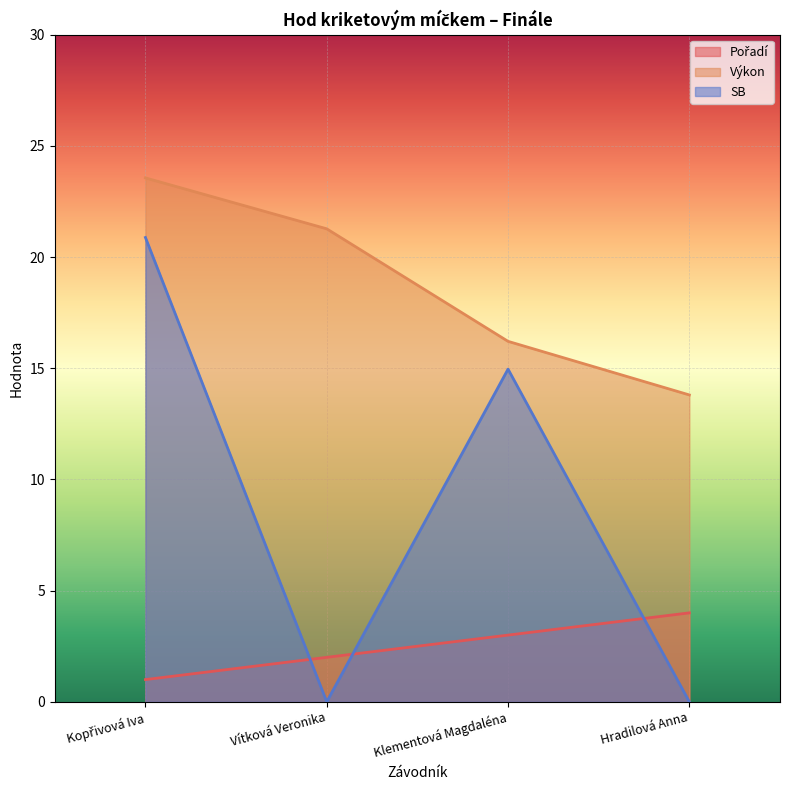

The value of Výkon at Kopřivová Iva is 35.1. True or false?

False